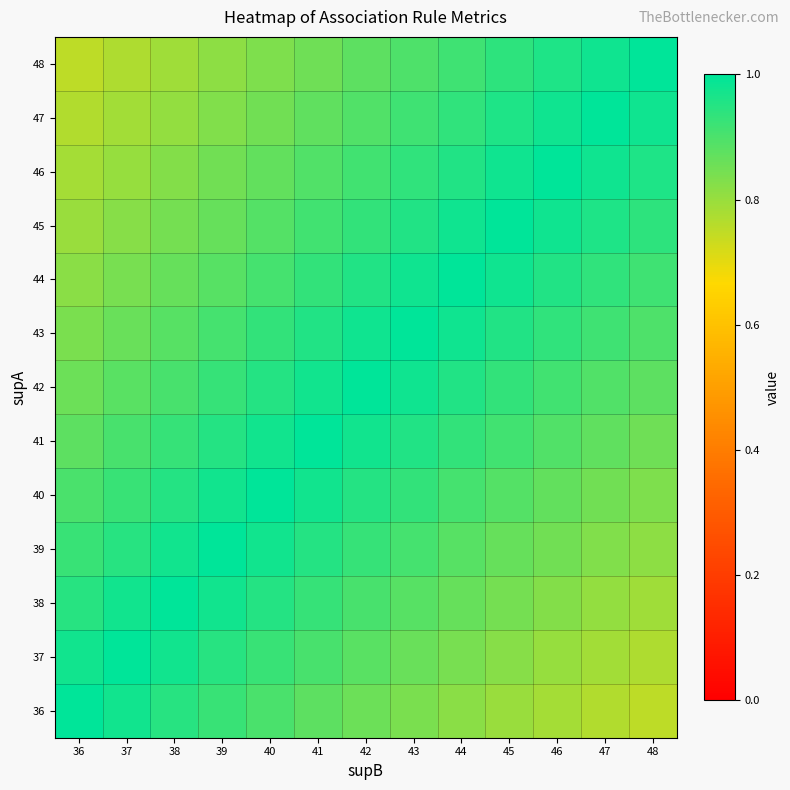

What is the smallest value displayed?

0.8